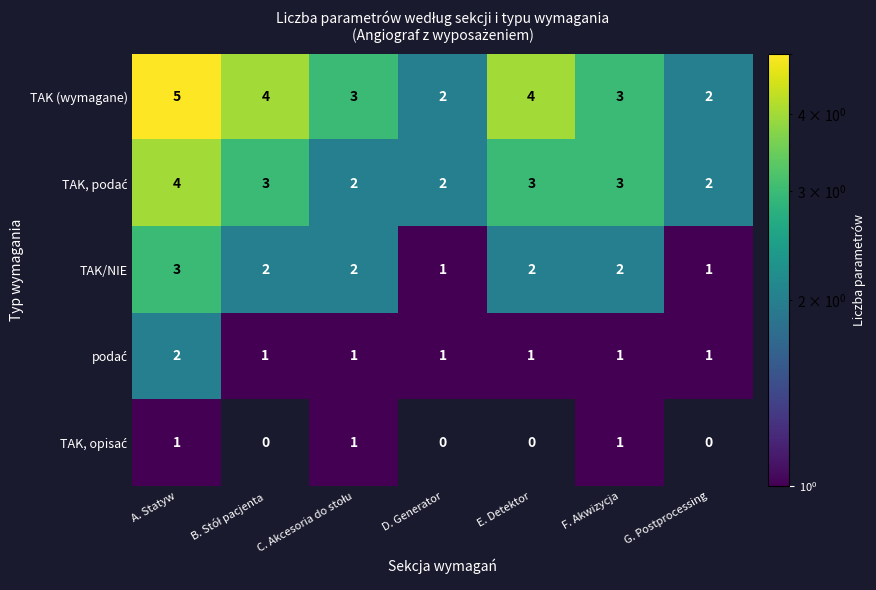

True or false: TAK (wymagane) has a value of 3 at F. Akwizycja.

True